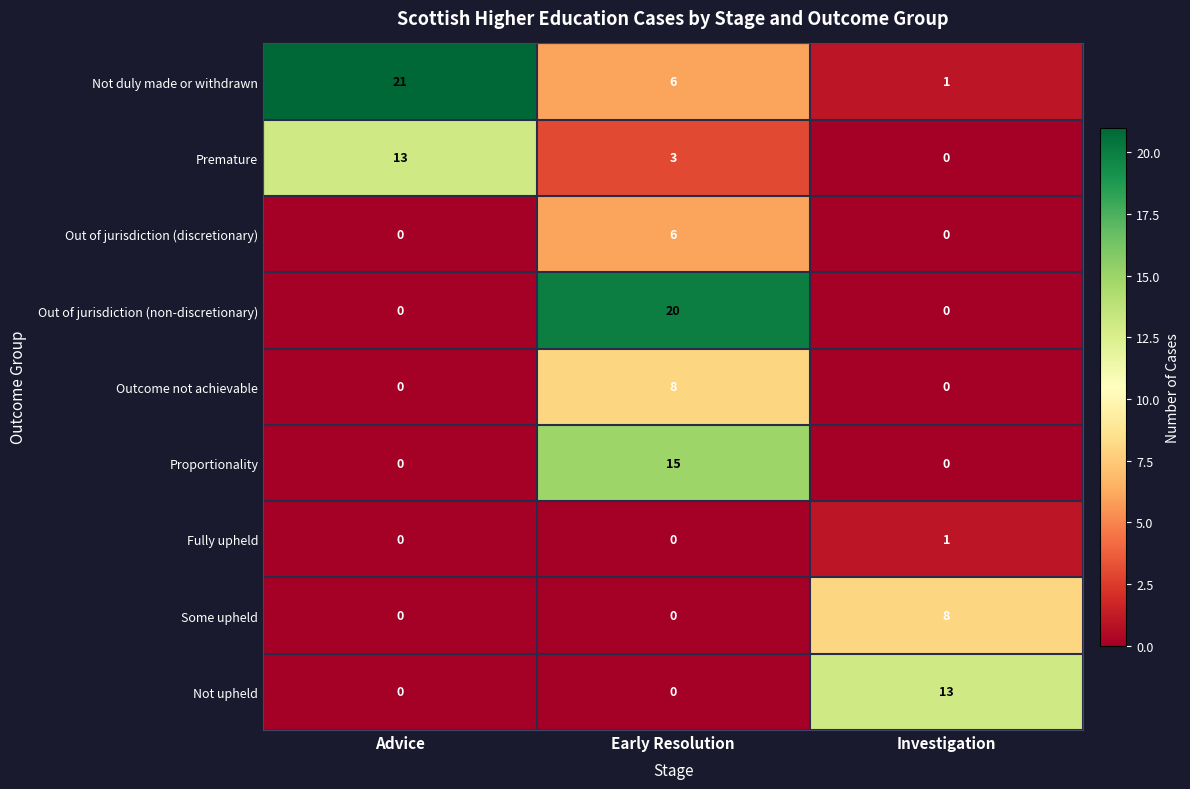

What is the difference between the maximum and minimum values in the Not duly made or withdrawn series?

20